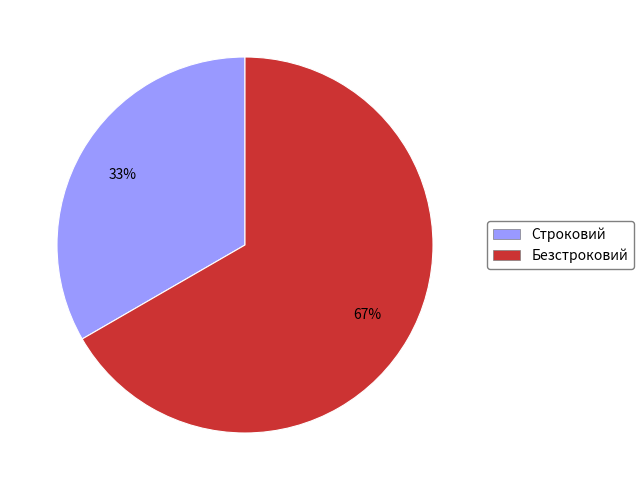

Is there a majority slice in this chart?

Yes